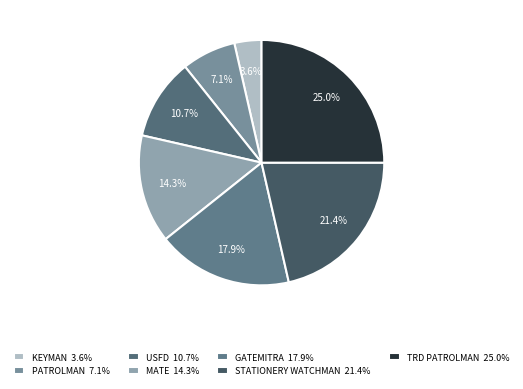

Does any single category account for the majority?

No